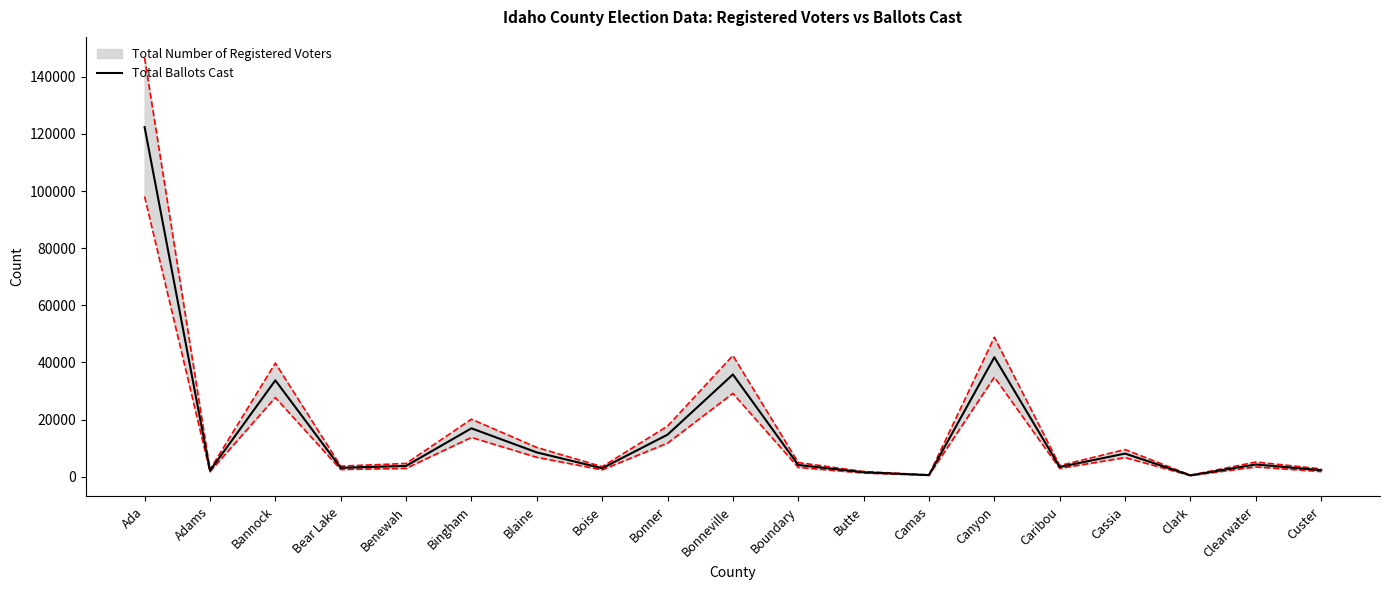

How many values exceed 4102?

9